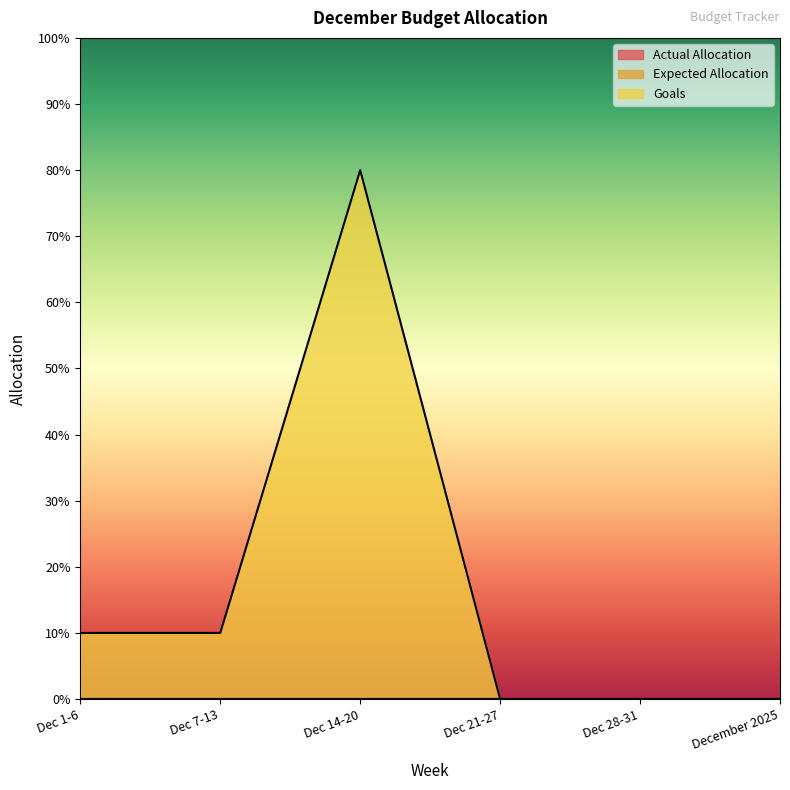

True or false: Goals has a value of 0.0 at December 2025.

True